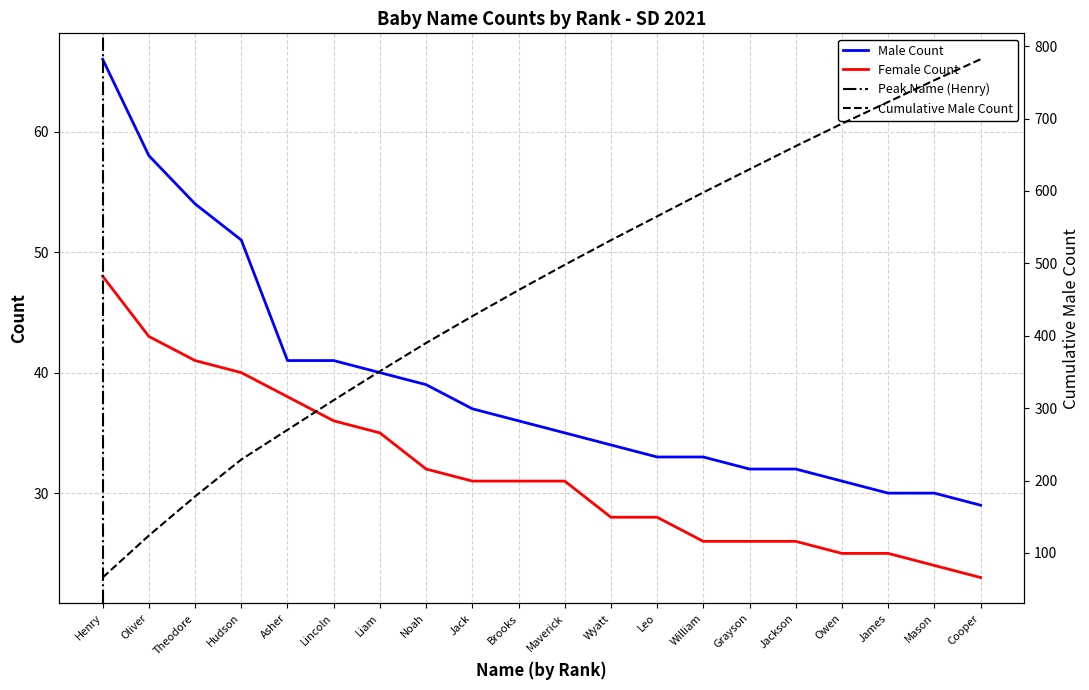

True or false: Male (SD) and Female (SD) cross at least once.

False